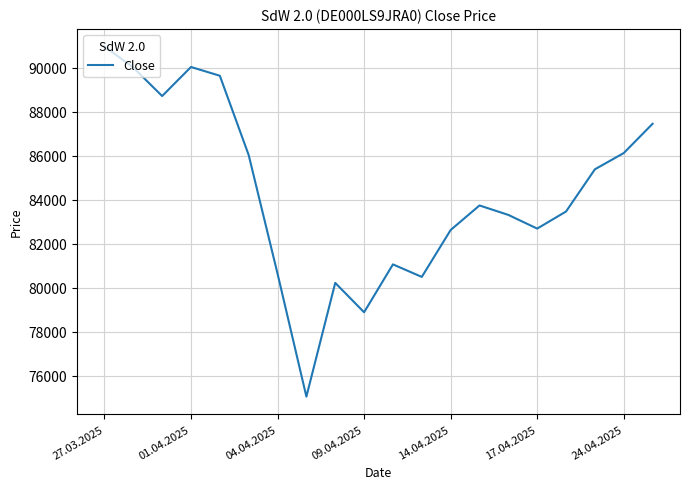

What is the smallest value displayed?

75041